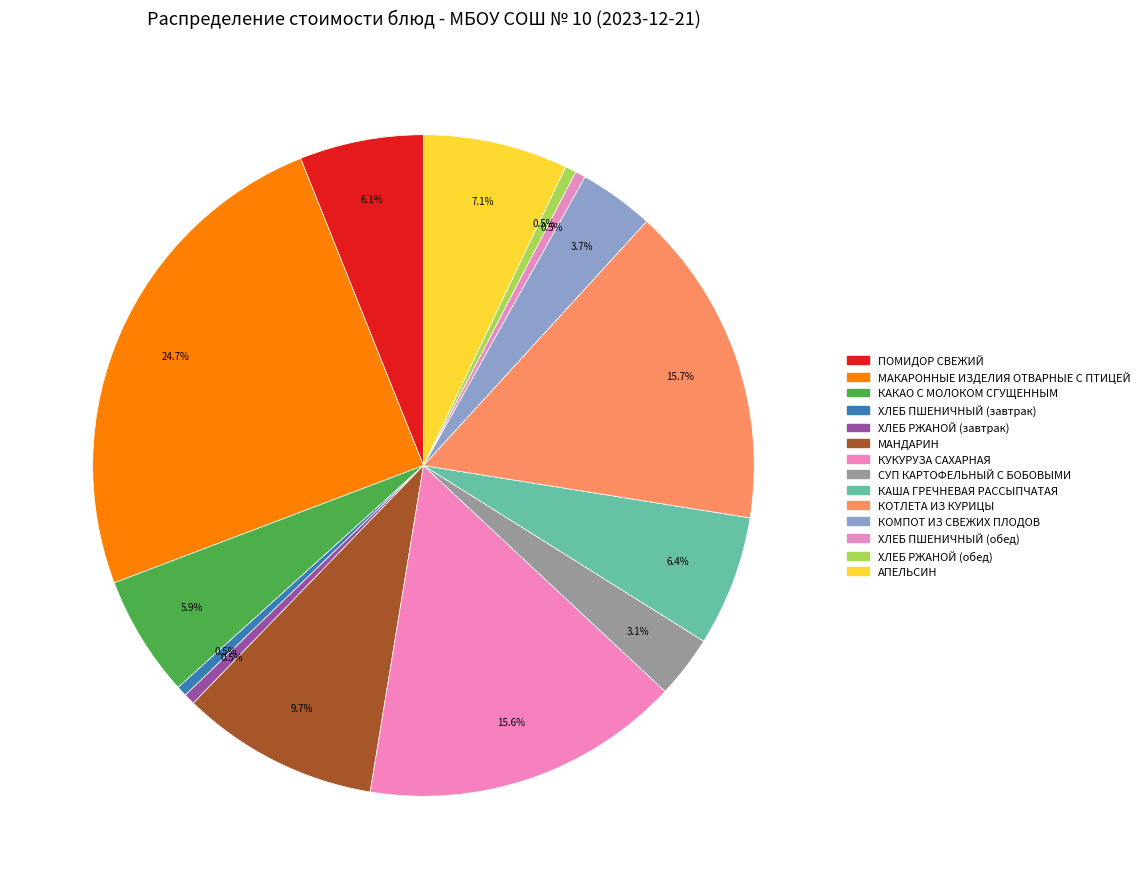

Count the number of slices in the pie.

14